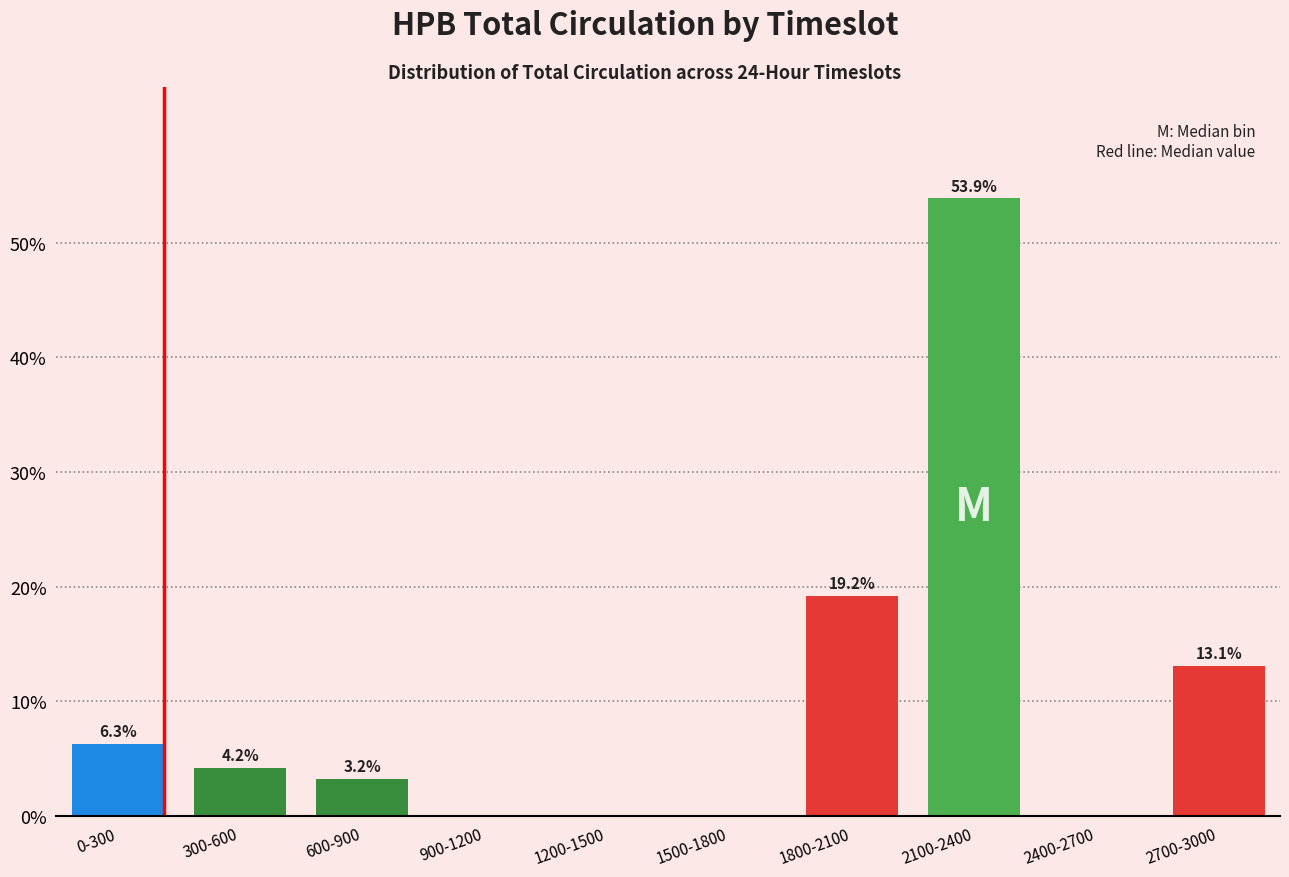

Reading left to right, transcribe all the data shown in this chart.

0-300=6.3	300-600=4.2	600-900=3.2	900-1200=0.0	1200-1500=0.0	1500-1800=0.0	1800-2100=19.2	2100-2400=53.9	2400-2700=0.0	2700-3000=13.1